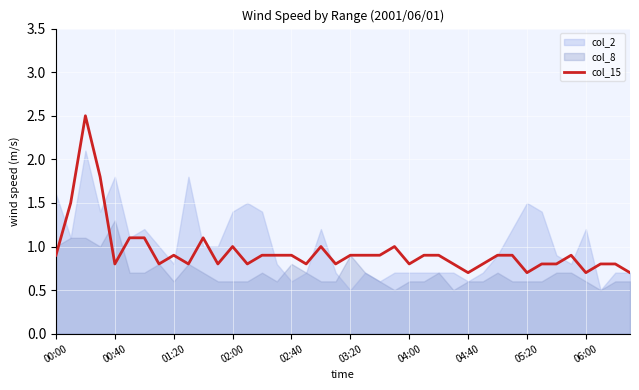

What is the maximum value shown in the chart?

2.5